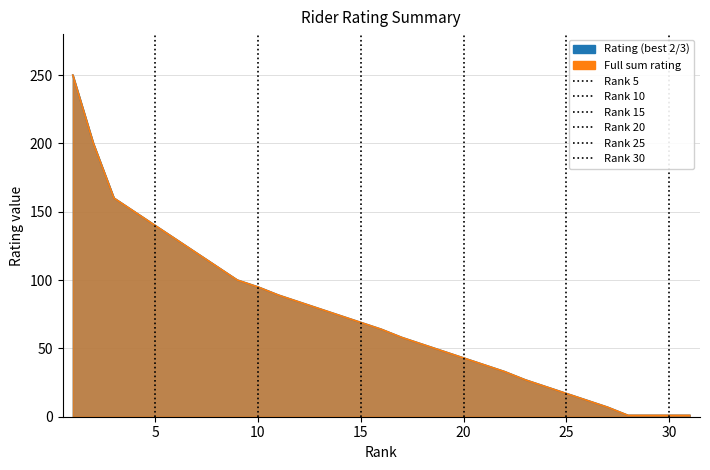

At how many categories does at least one series exceed 153?

3